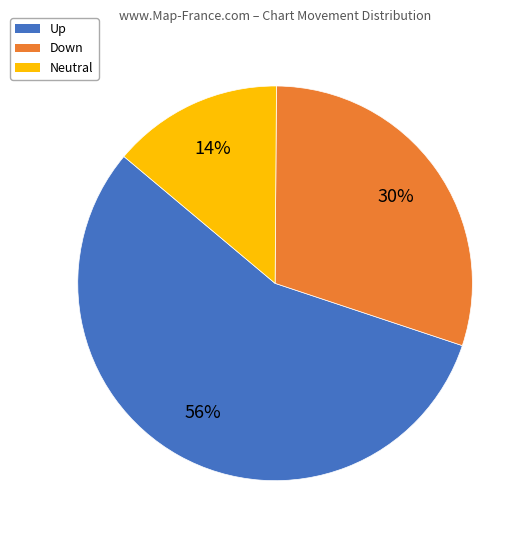

Does any single category account for the majority?

Yes